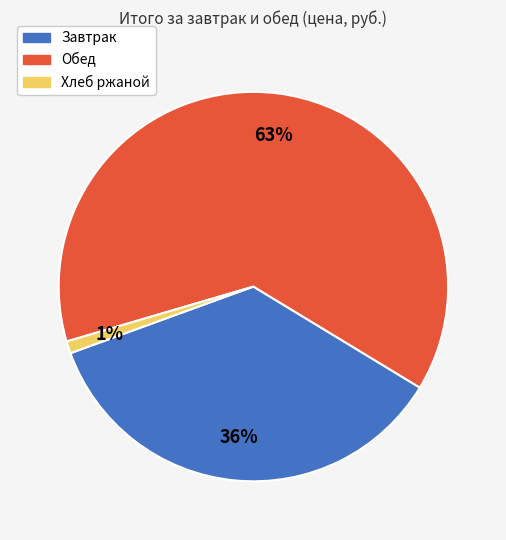

True or false: Обед accounts for 63% of the total.

True